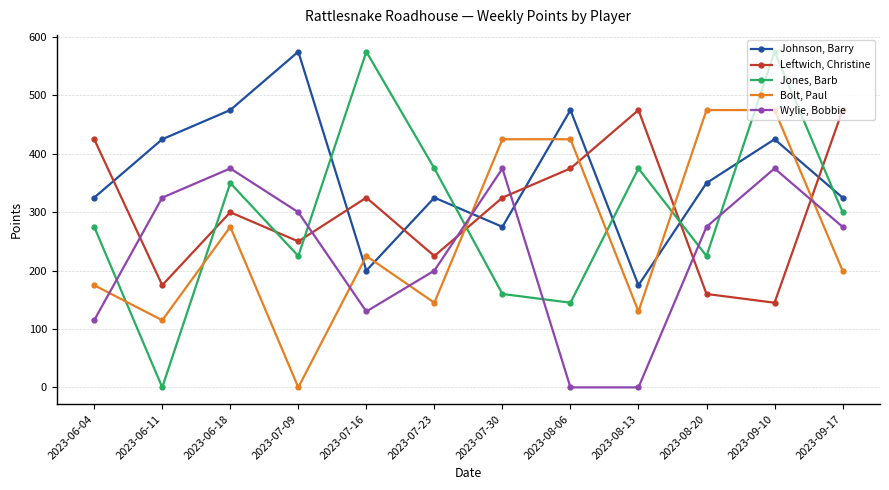

What is the total value across all series at 2023-07-09?

1350